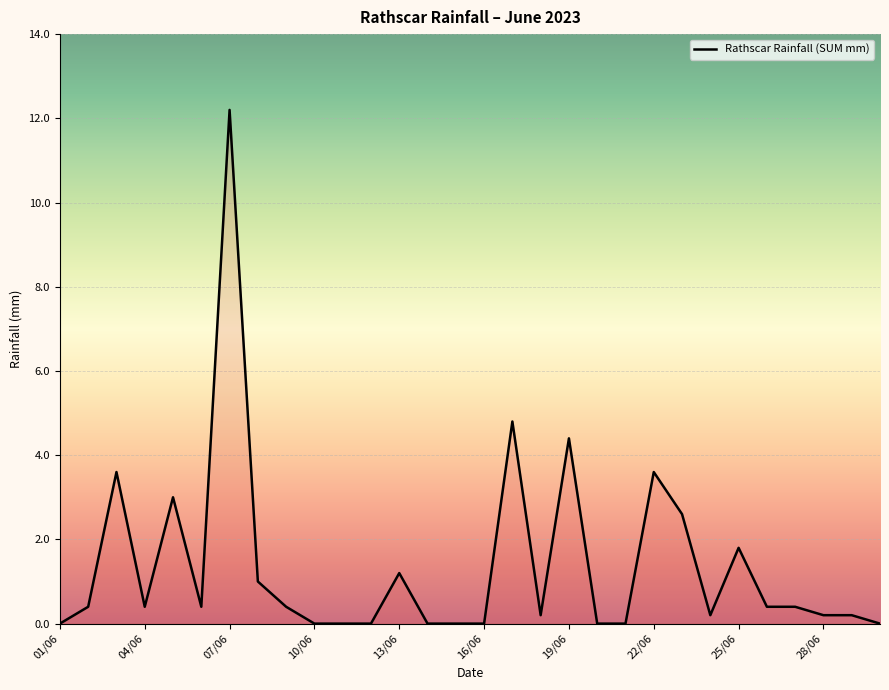

What is the greatest value displayed?

12.2